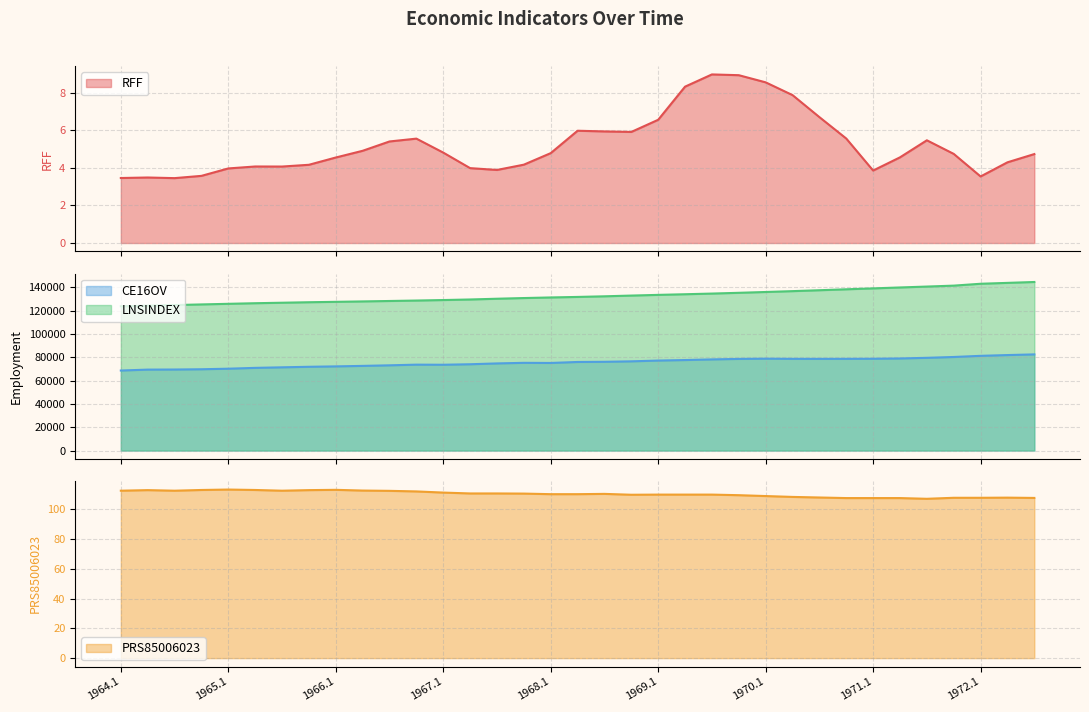

The value of CE16OV at 1966.2 is 72594.0. True or false?

True